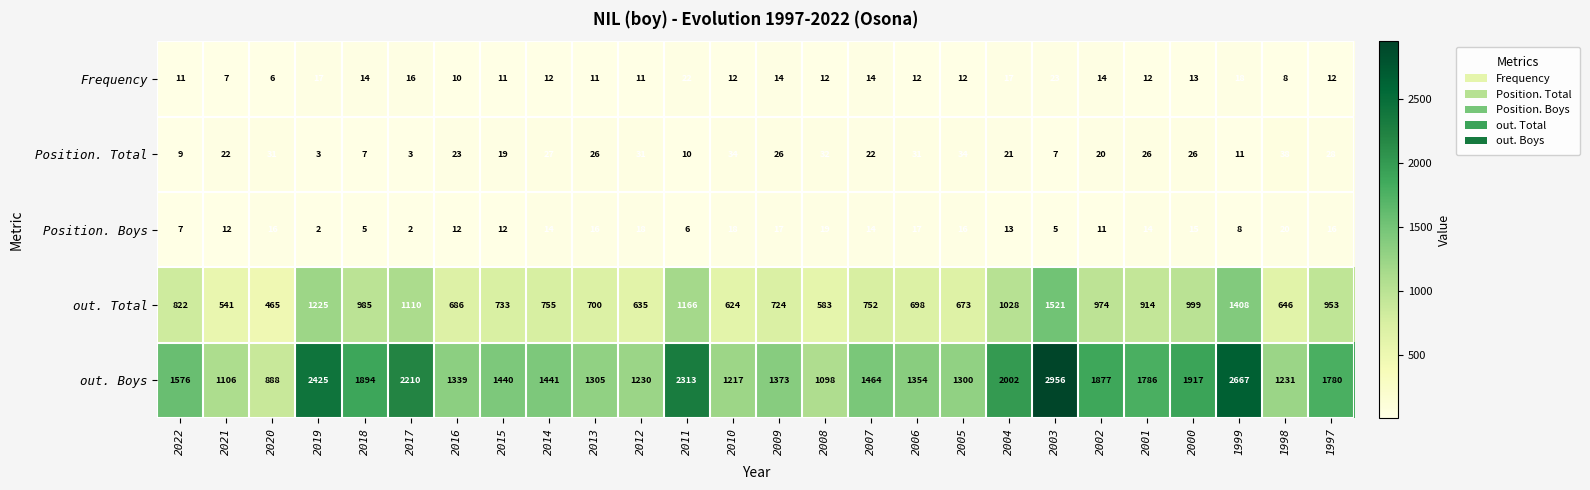

What is the difference between the out. Boys values at 2010 and 2012?

13